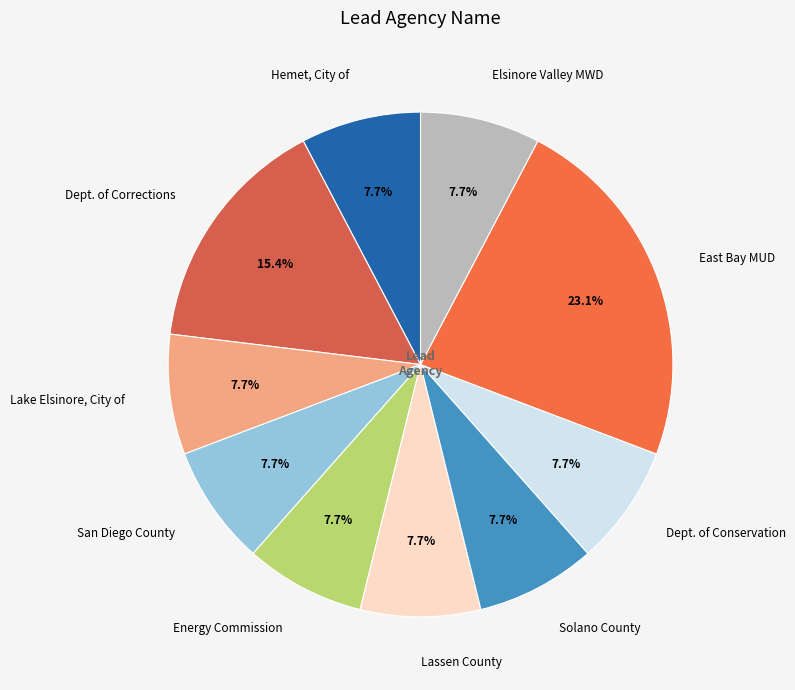

Combined, what portion of the pie is East Bay MUD and Lassen County?

30.8%